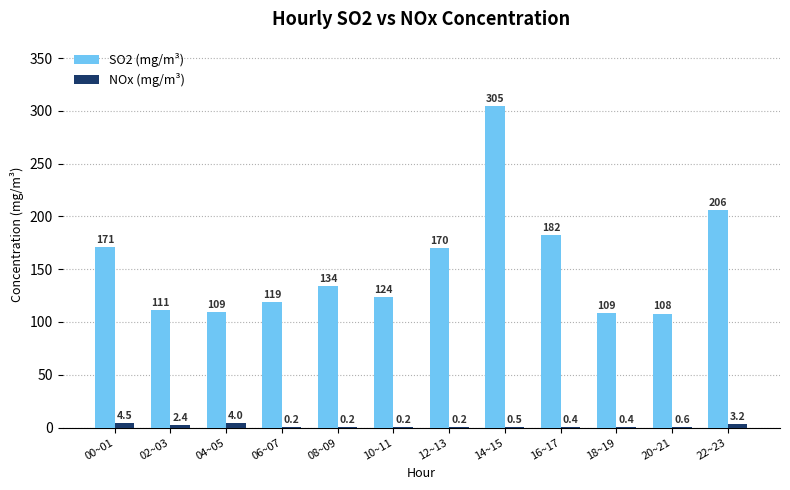

Which series changed the most between 12~13 and 14~15?

SO2 (mg/m³)